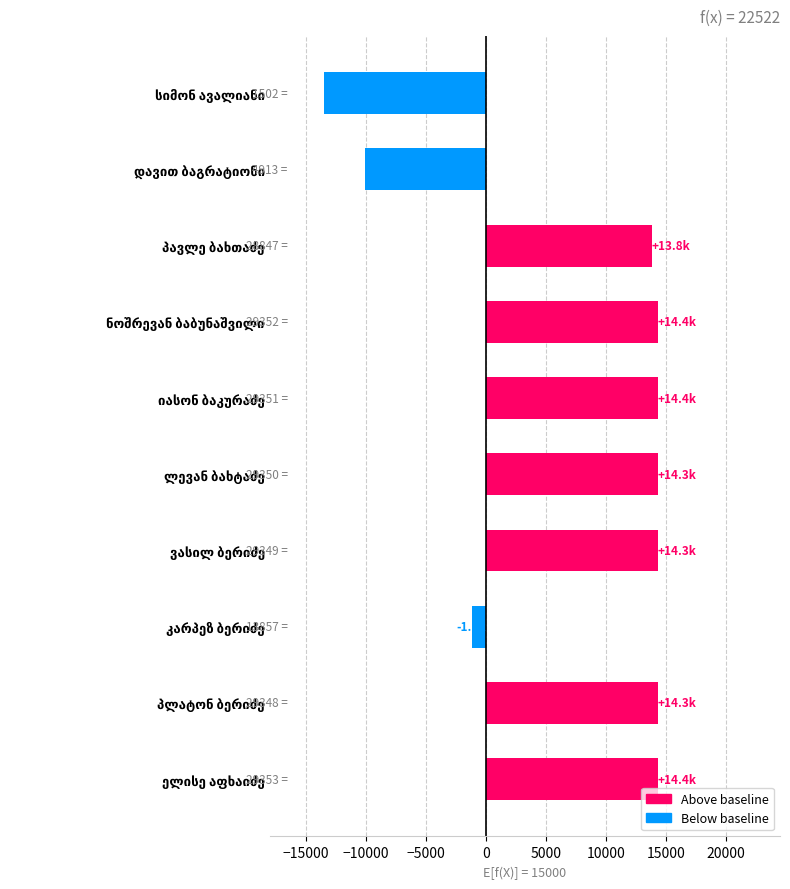

What is the difference between the maximum and minimum values?

27851